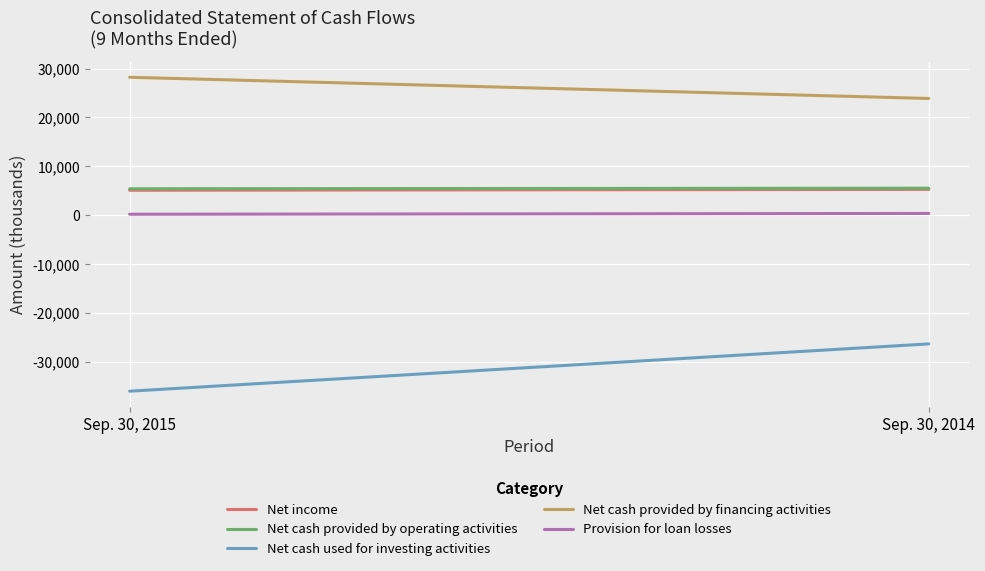

How many Net cash provided by financing activities values are between 23880 and 28216?

2